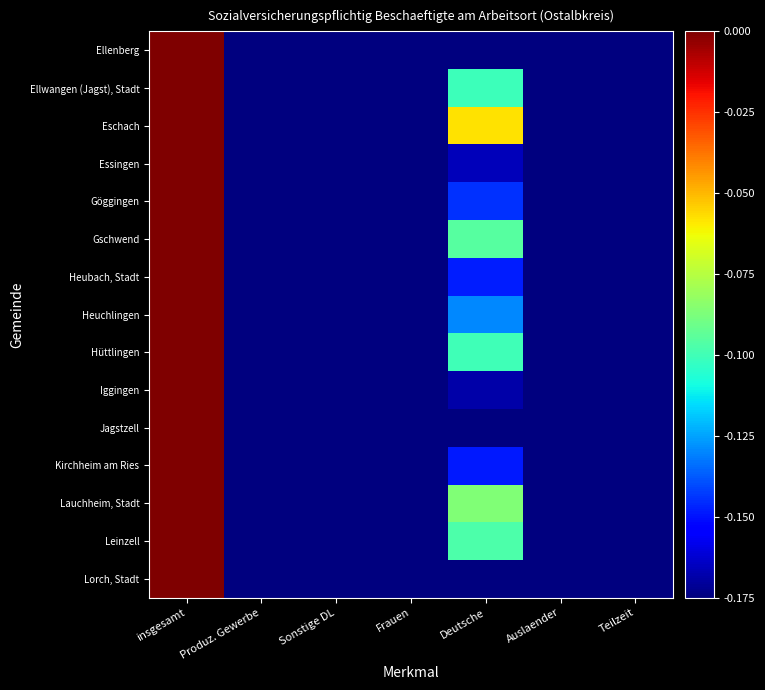

What is the difference between the highest and lowest values at Deutsche?

0.2